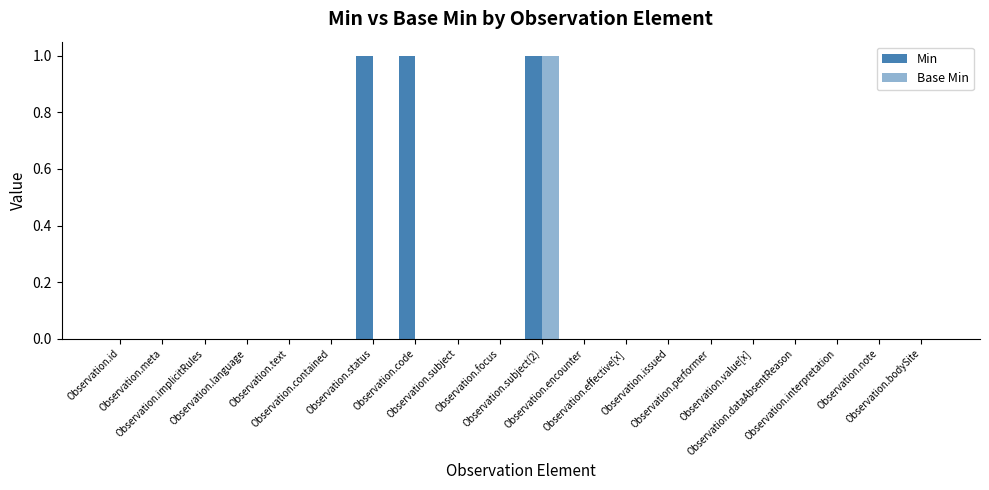

Between Observation.contained and Observation.id, which is larger?

Observation.contained